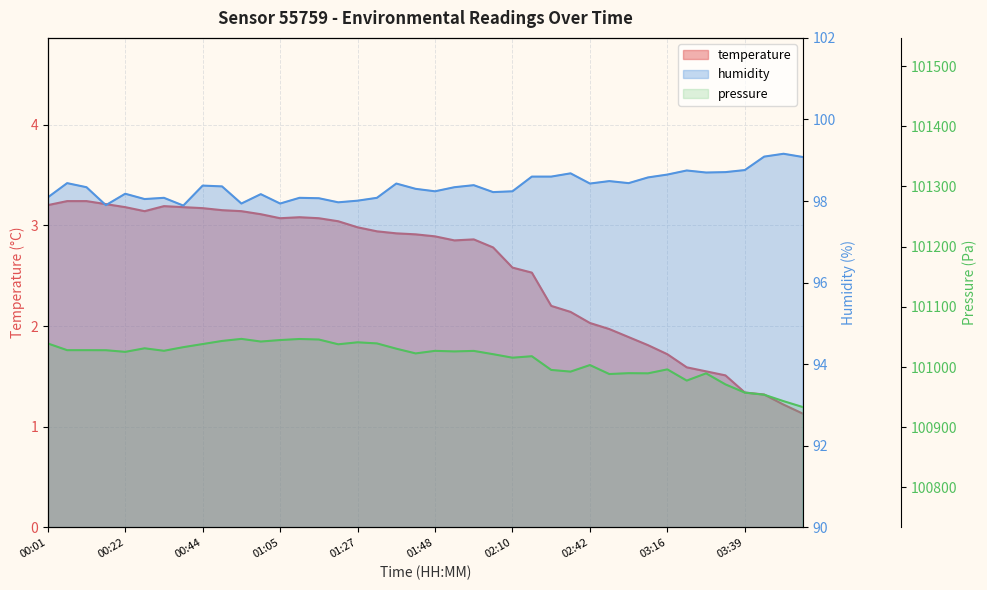

What is the spread (max minus min) of values at 00:17?

94.7